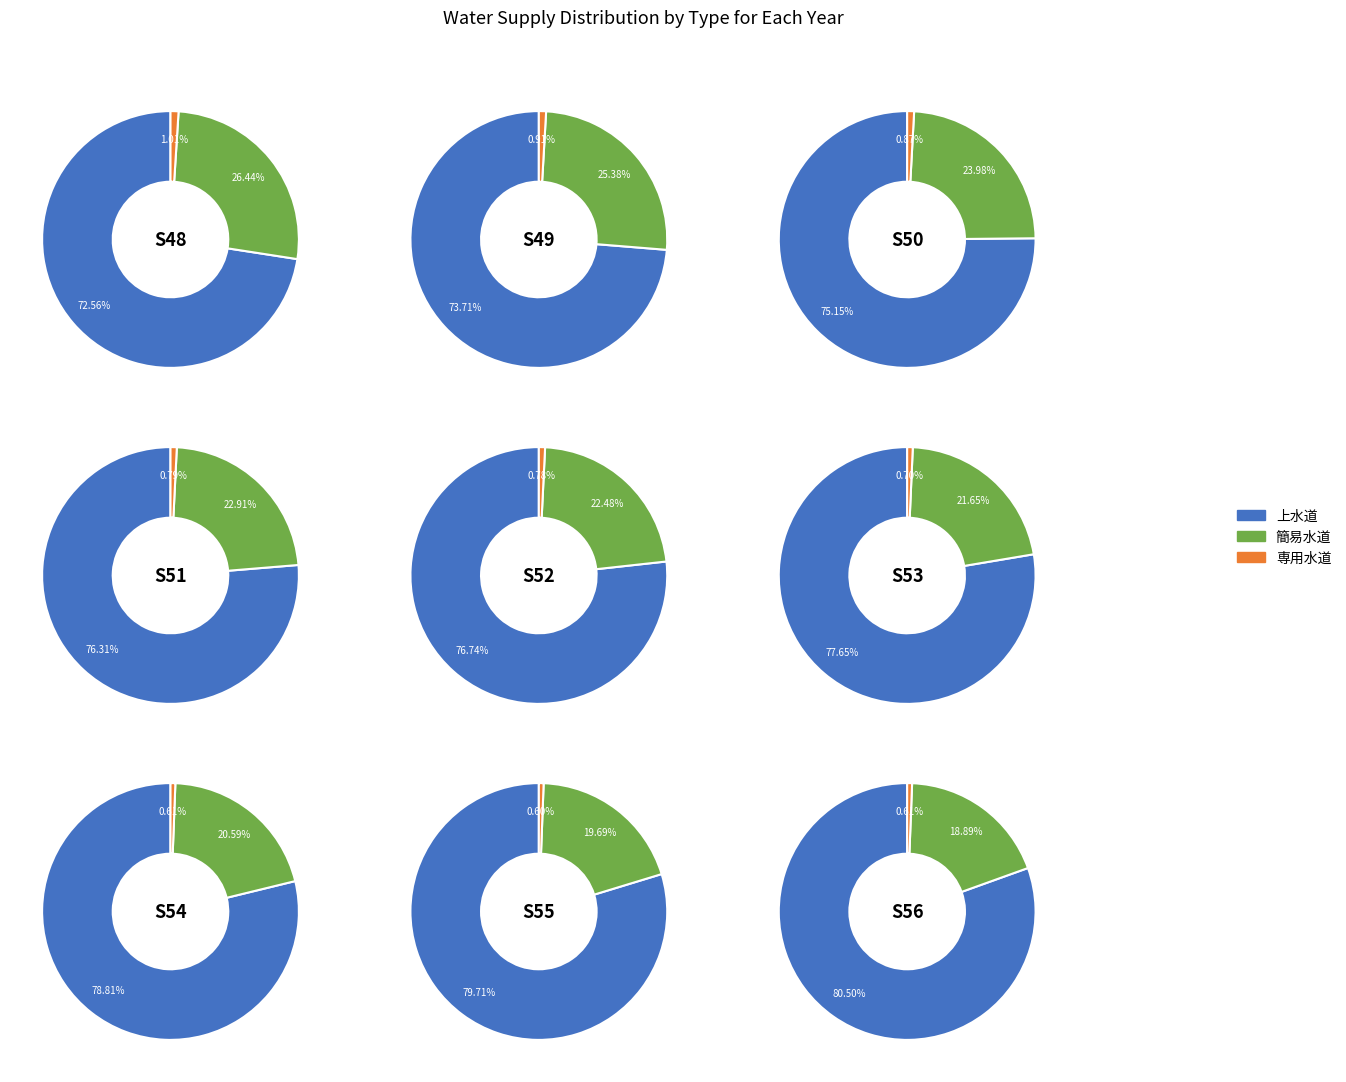

Count the number of slices in the pie.

9